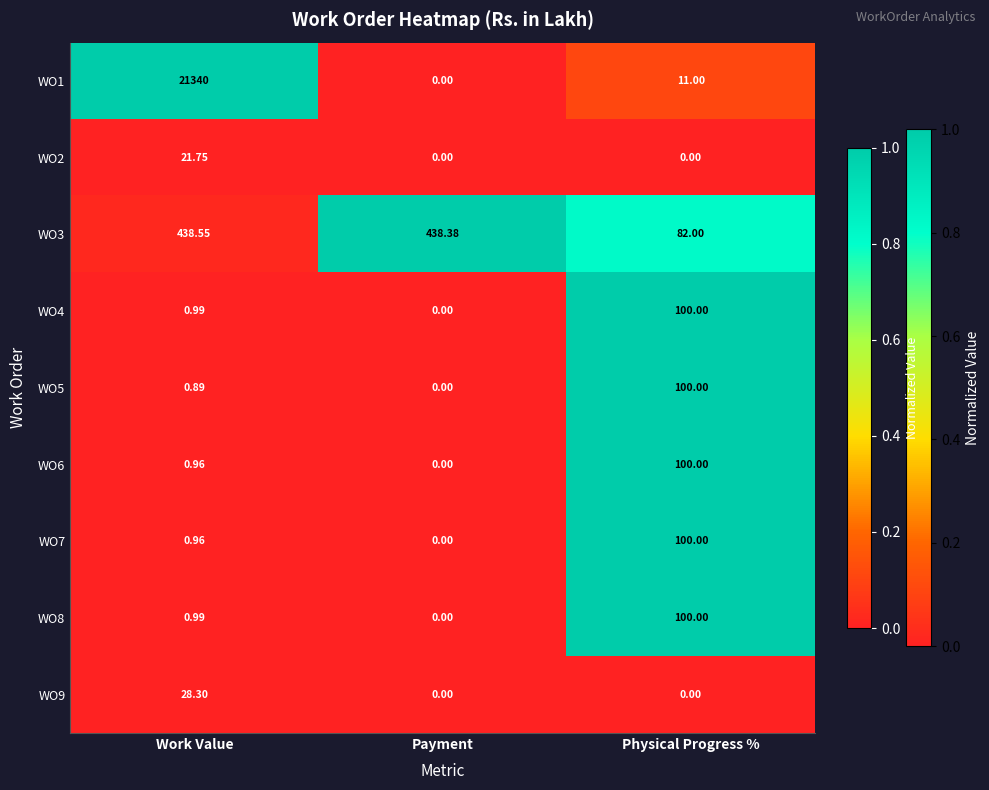

Rank the categories by WO1 value from highest to lowest.

Work Value, Physical Progress %, Payment